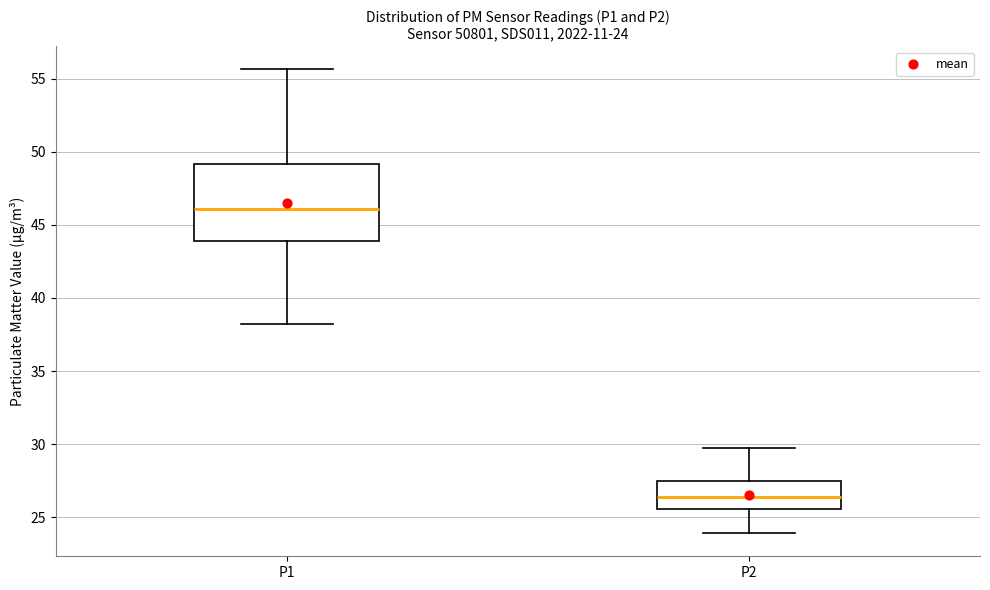

Which box has the lowest median line?

P2